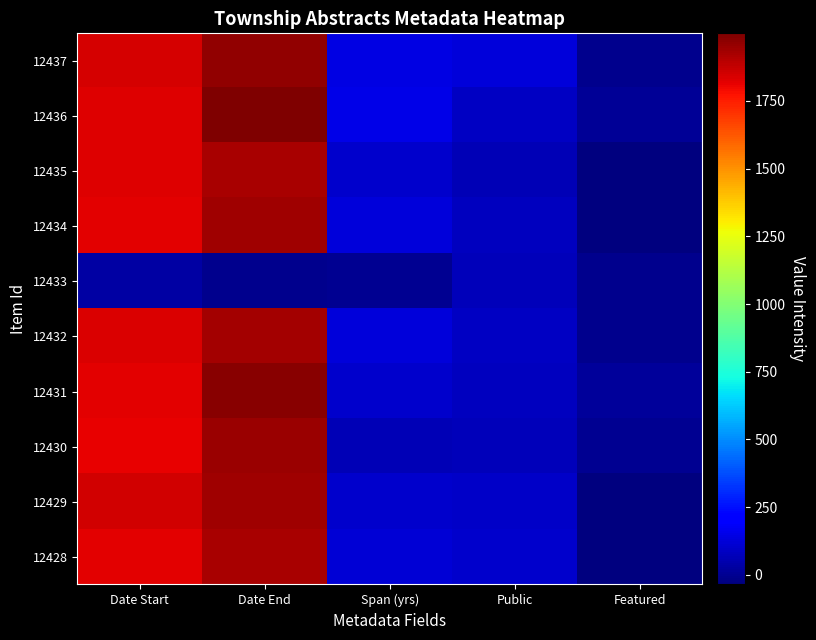

Reading right to left, what are all the values shown in this chart?

12437: Featured=-4.7	Public=130.5	Span (yrs)=141.0	Date End=1960.2	Date Start=1844.9
12436: Featured=10.9	Public=90.6	Span (yrs)=148.3	Date End=1999.6	Date Start=1830.3
12435: Featured=-34.5	Public=61.7	Span (yrs)=104.8	Date End=1925.7	Date Start=1825.7
12434: Featured=-28.2	Public=81.8	Span (yrs)=128.3	Date End=1936.7	Date Start=1823.8
12433: Featured=-10.9	Public=71.5	Span (yrs)=1.4	Date End=-4.5	Date Start=29.3
12432: Featured=-5.8	Public=88.0	Span (yrs)=125.5	Date End=1931.0	Date Start=1838.2
12431: Featured=16.5	Public=78.8	Span (yrs)=105.7	Date End=1979.0	Date Start=1824.0
12430: Featured=3.9	Public=73.4	Span (yrs)=65.8	Date End=1945.2	Date Start=1811.6
12429: Featured=-29.6	Public=94.0	Span (yrs)=100.7	Date End=1942.4	Date Start=1850.8
12428: Featured=-35.3	Public=106.9	Span (yrs)=122.1	Date End=1927.8	Date Start=1821.6